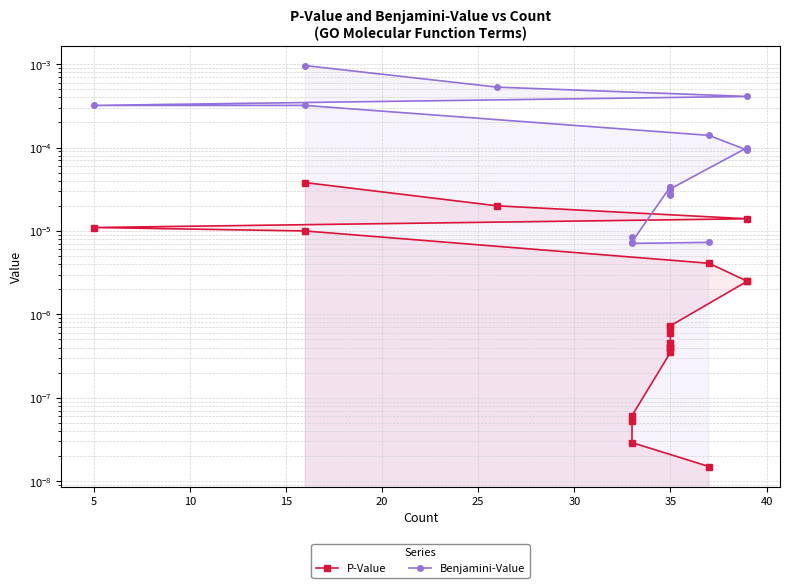

What are all the series names shown in the legend?

P-Value, Benjamini-Value